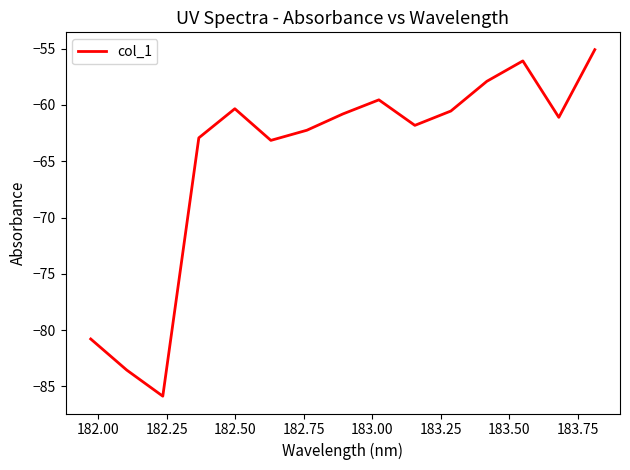

Reading right to left, list all the values displayed in this chart.

-55.1	-61.1	-56.1	-57.9	-60.5	-61.8	-59.6	-60.8	-62.3	-63.2	-60.3	-62.9	-85.9	-83.6	-80.8